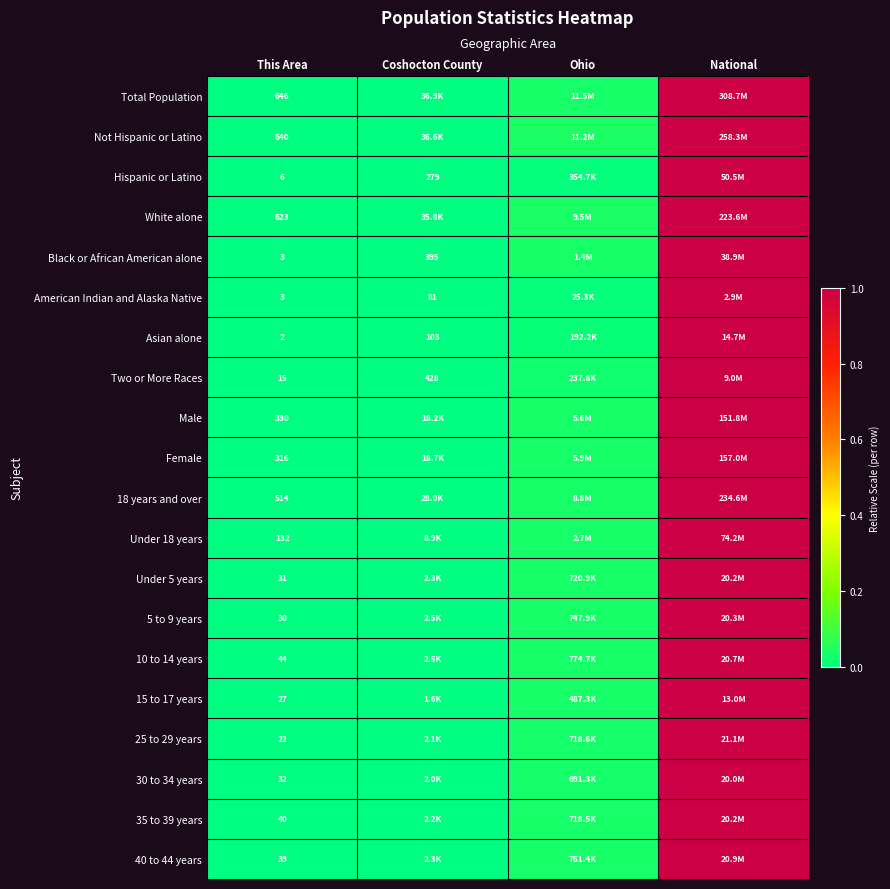

Count the number of categories in the chart.

4